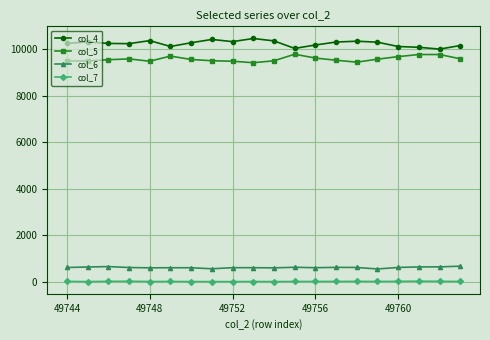

What is the maximum value shown in the chart?

10457